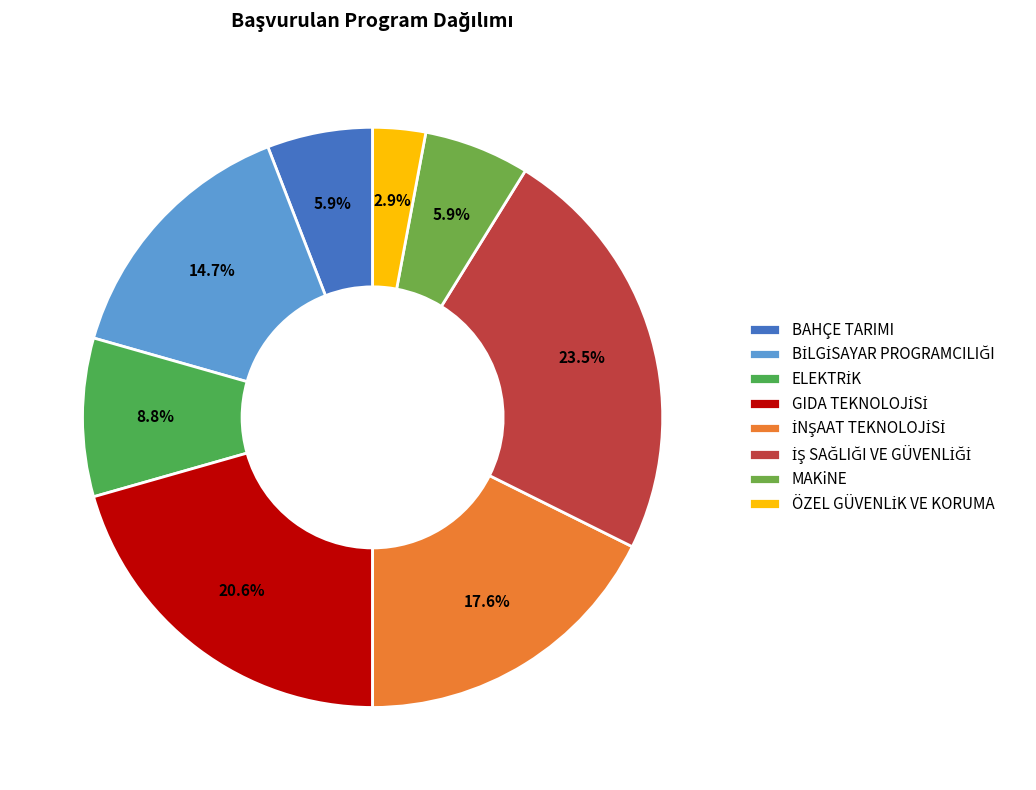

Which category has the smallest portion of the pie?

ÖZEL GÜVENLİK VE KORUMA